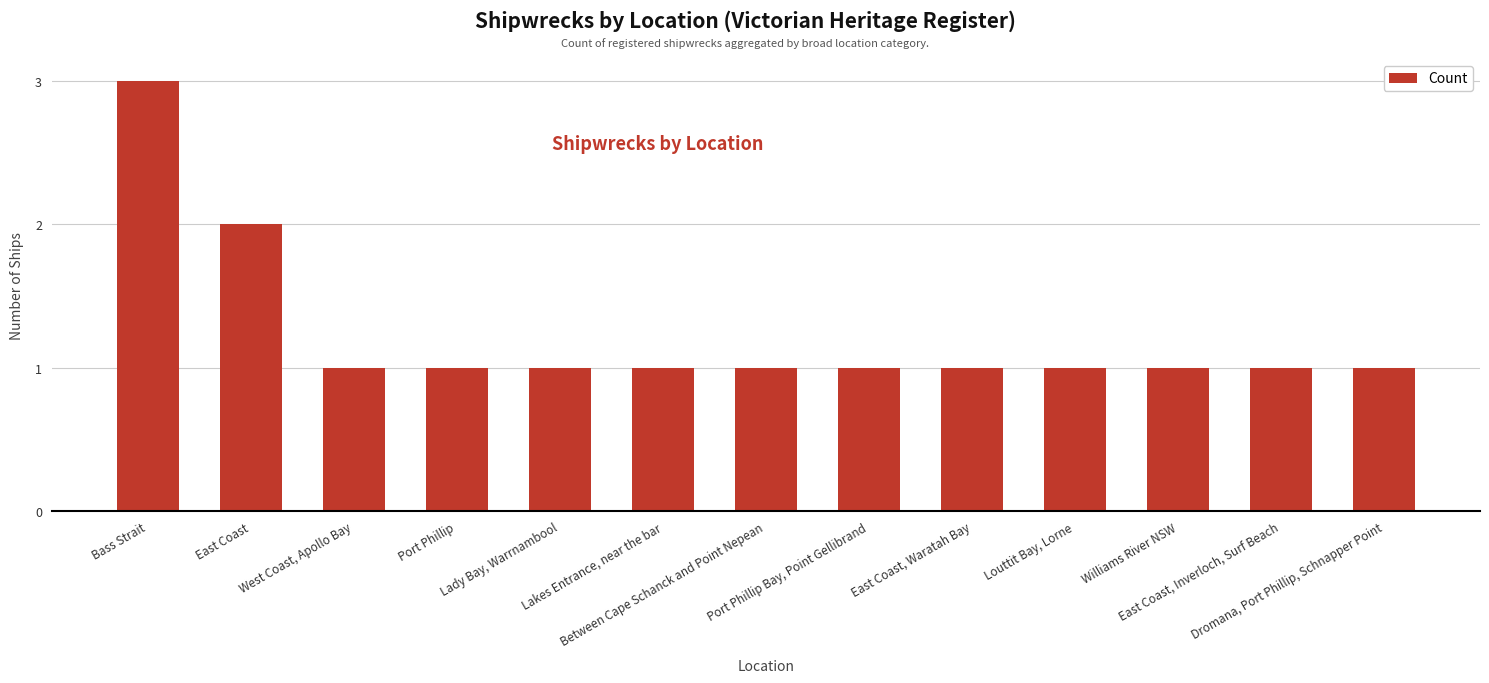

Reading left to right, what are all the values shown in this chart?

3	2	1	1	1	1	1	1	1	1	1	1	1